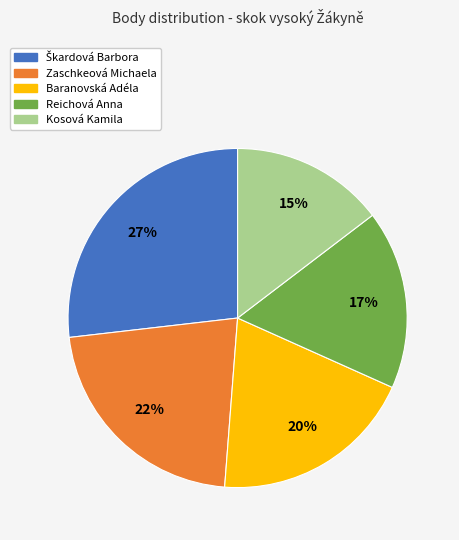

Combined, do Zaschkeová Michaela and Baranovská Adéla account for over 50%?

No